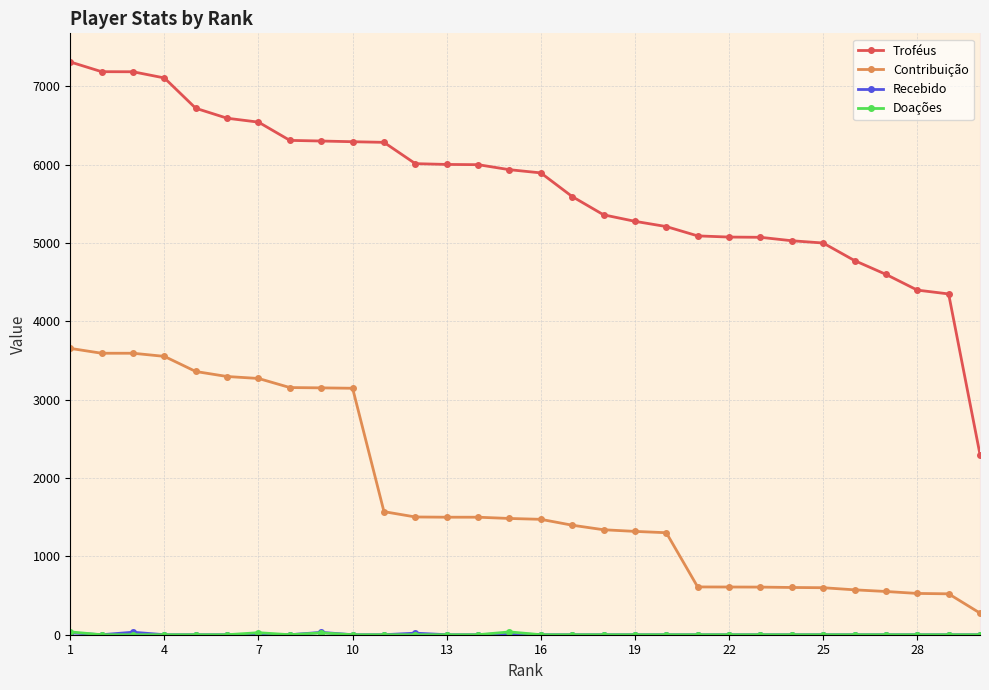

The Troféus series shows 3380 at 17. True or false?

False